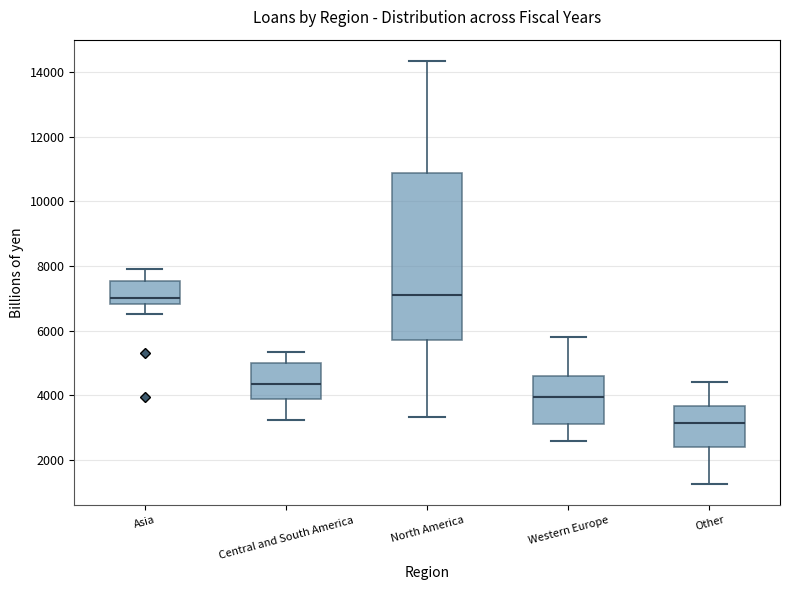

Which box's median line is the lowest?

Other